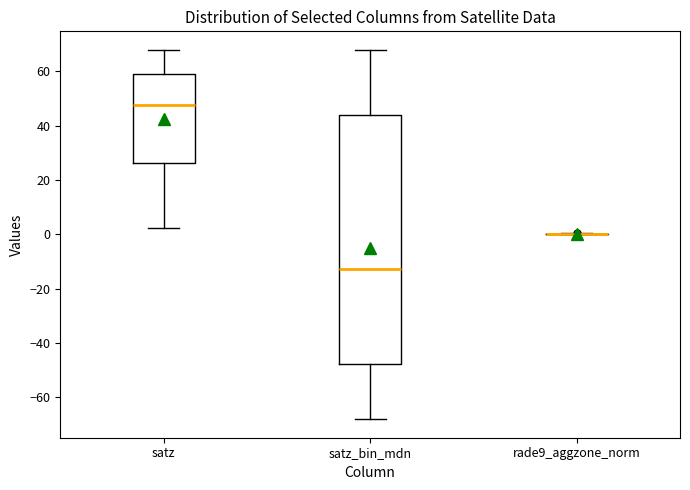

Which box is the tallest, from its lower edge to its upper edge?

satz_bin_mdn